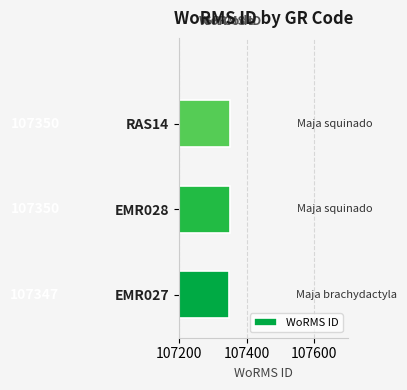

What is the sum of all values?

322047